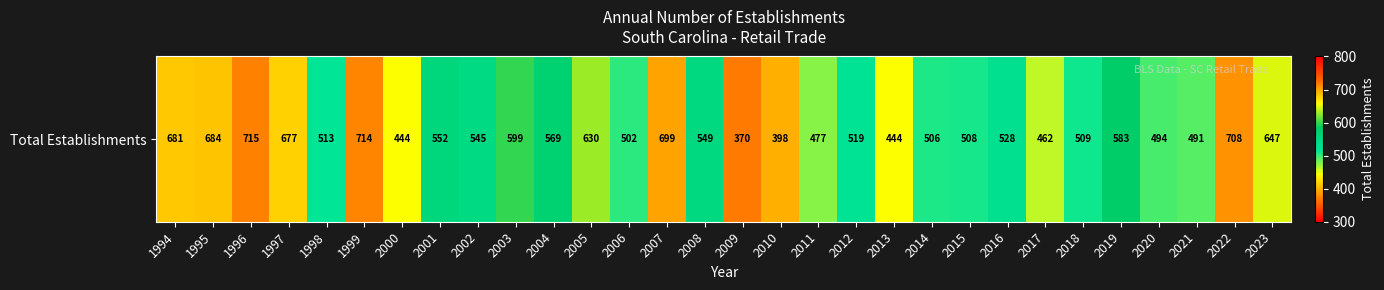

What is the ratio of the value at 1999 to the value at 2002?

1.3